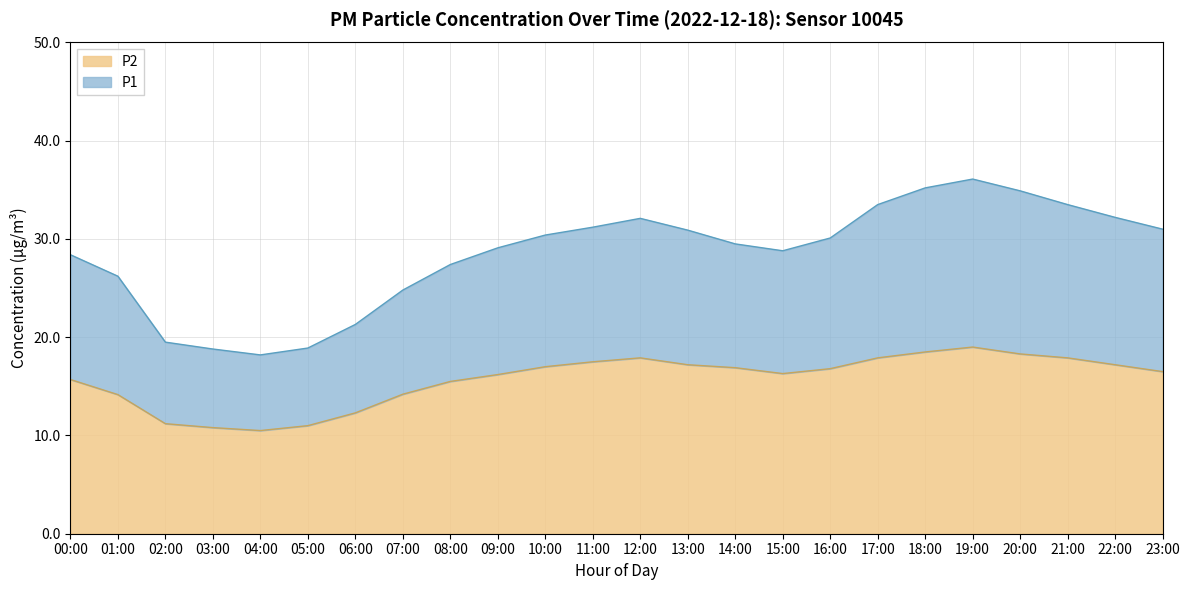

List the labels in order of P2 value, largest first.

19:00, 18:00, 20:00, 12:00, 17:00, 21:00, 11:00, 13:00, 22:00, 10:00, 14:00, 16:00, 23:00, 15:00, 09:00, 00:00, 08:00, 07:00, 01:00, 06:00, 02:00, 05:00, 03:00, 04:00